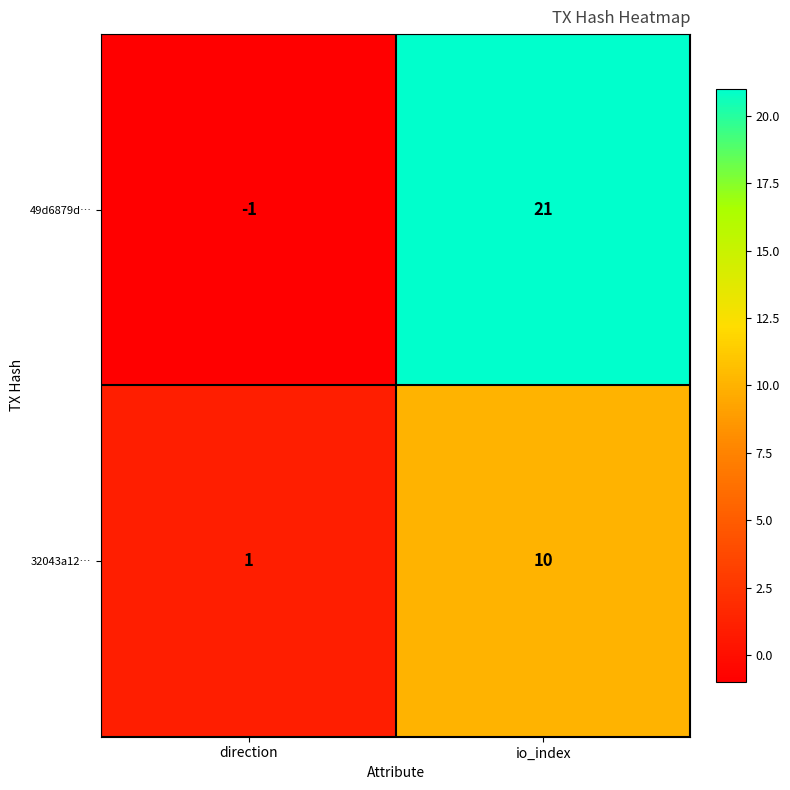

At how many categories does at least one series exceed 11?

1